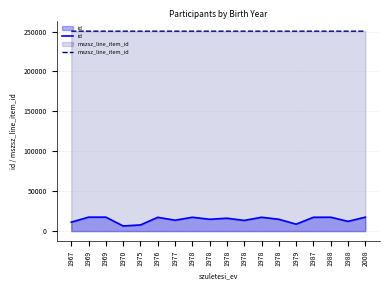

Which has a higher value, 1976 or 1978?

1976